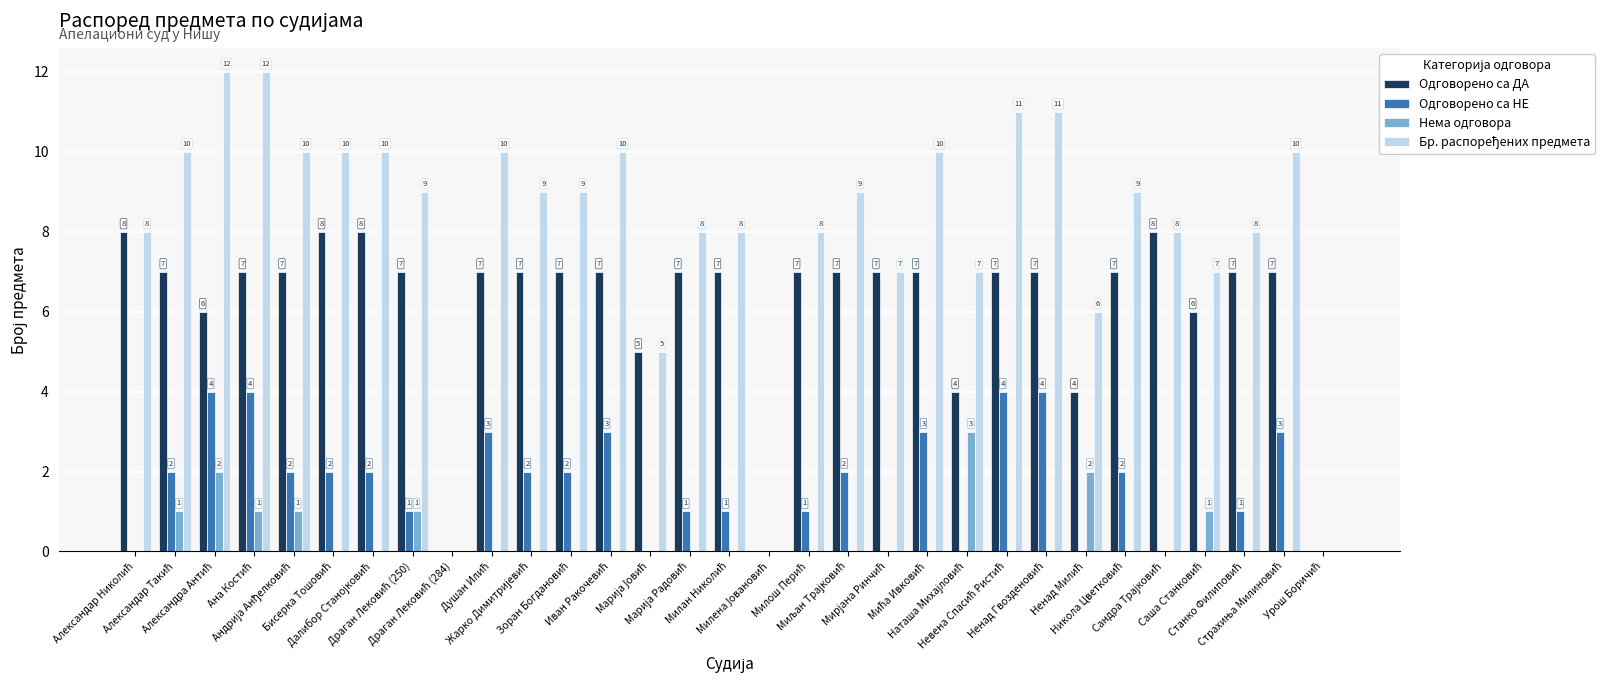

What is the sum of all Одговорено са ДА values?

190